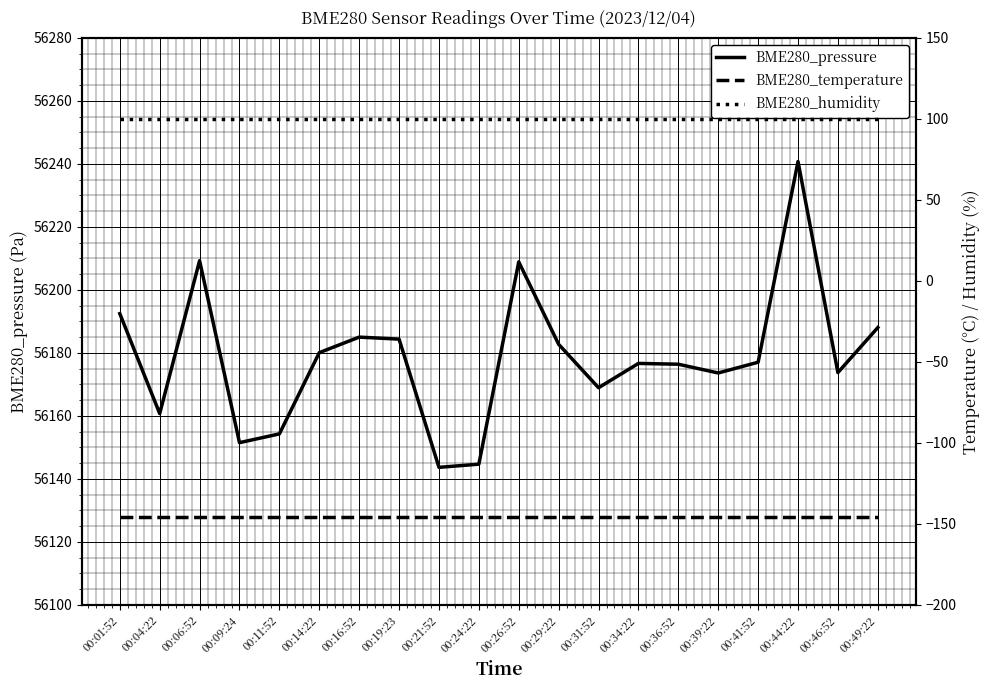

Between 00:39:22 and 00:01:52, which is larger?

00:01:52